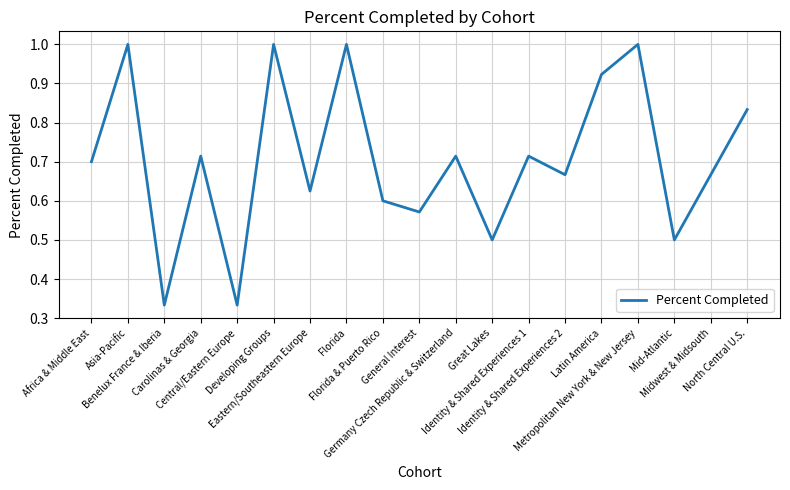

Does the chart display data point markers on the line(s)?

No